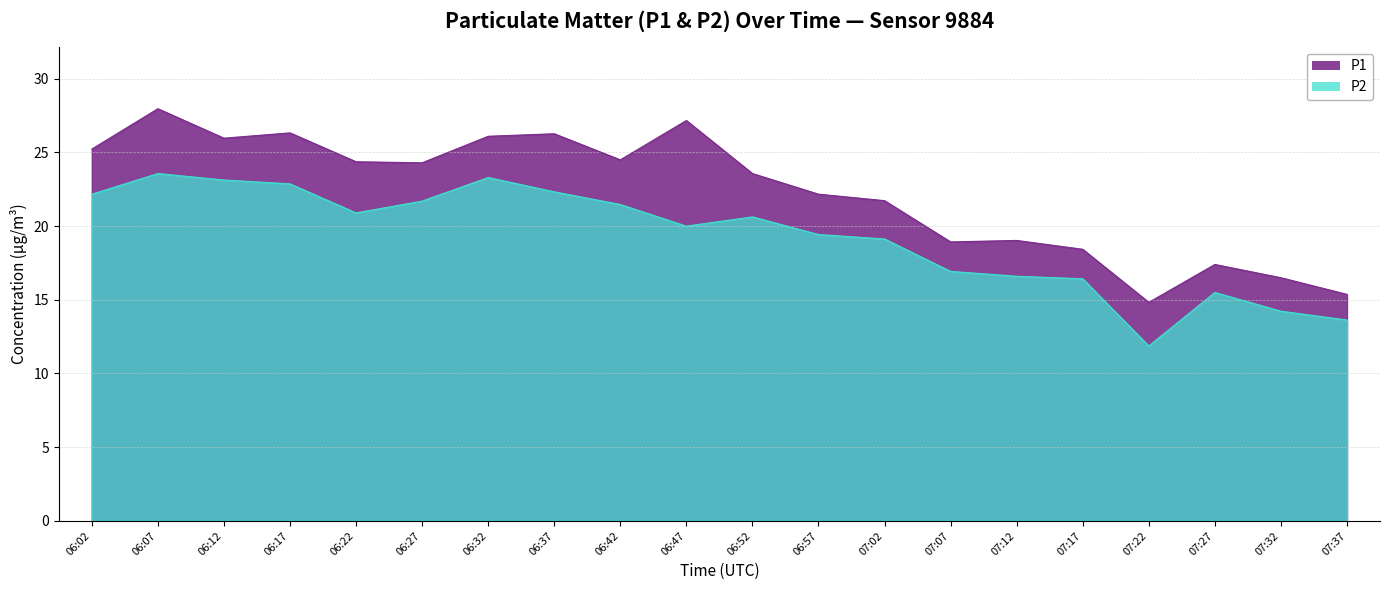

How many values in the P1 series are below 24?

10